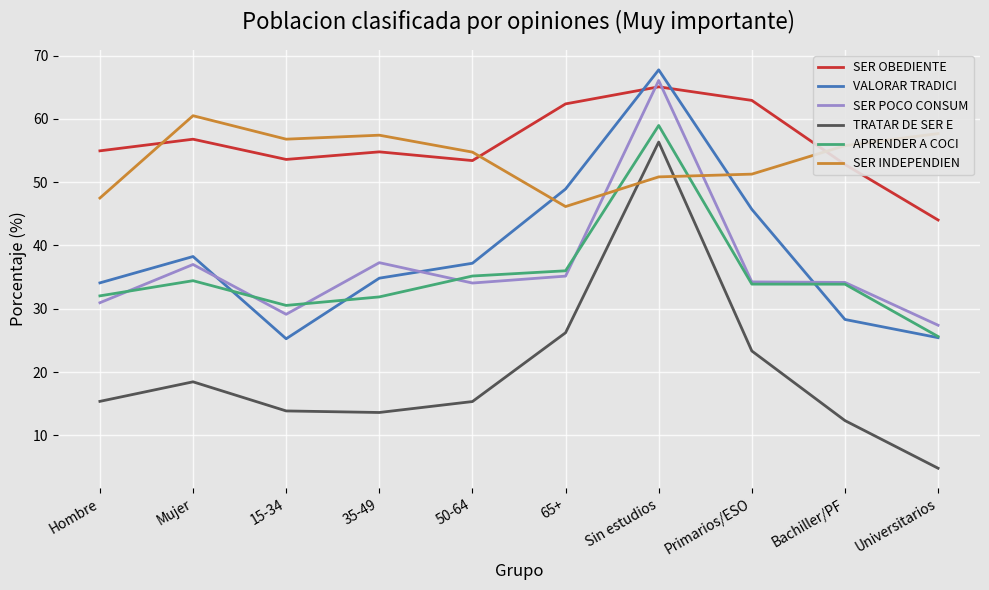

Is it true that TRATAR DE SER E equals 5.4 at Primarios/ESO?

False